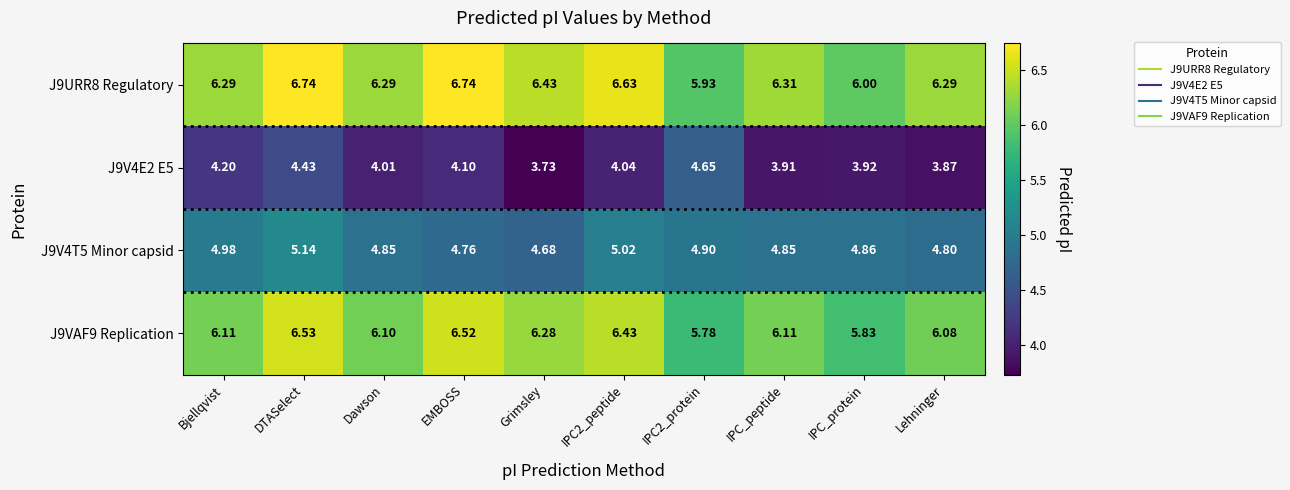

At which category is the sum across all series the highest?

DTASelect